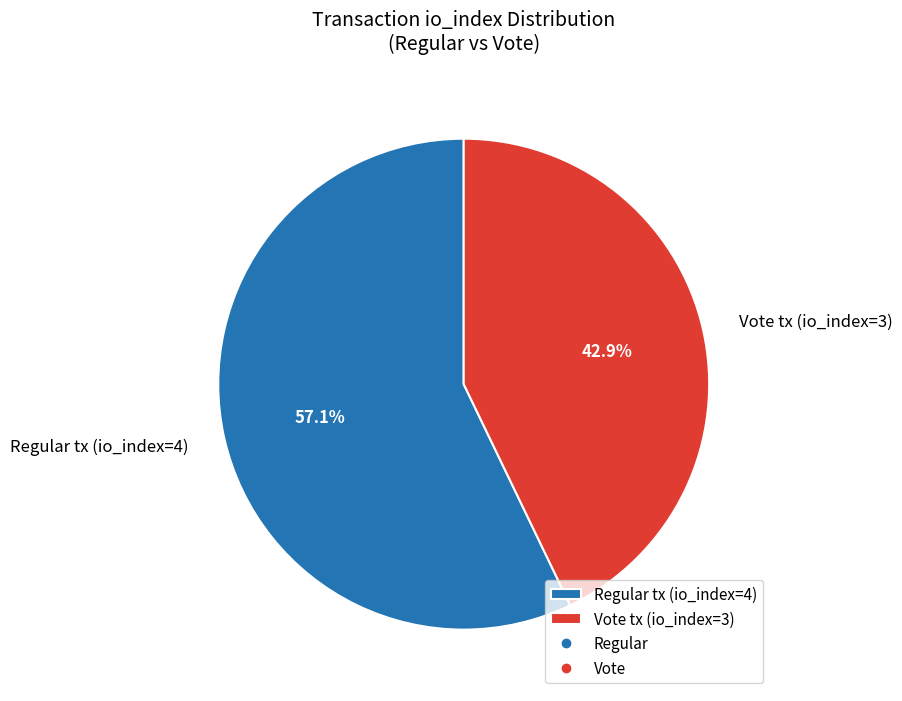

What percentage do Vote tx (io_index=3) and Regular tx (io_index=4) together represent?

100.0%